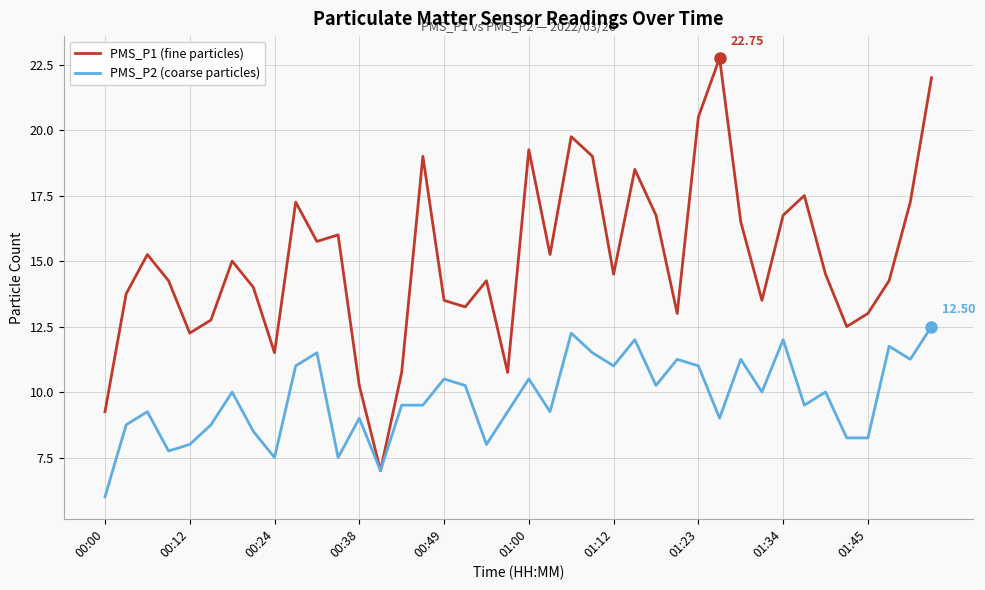

What is the average value of the PMS_P1 (fine particles) series?

15.1